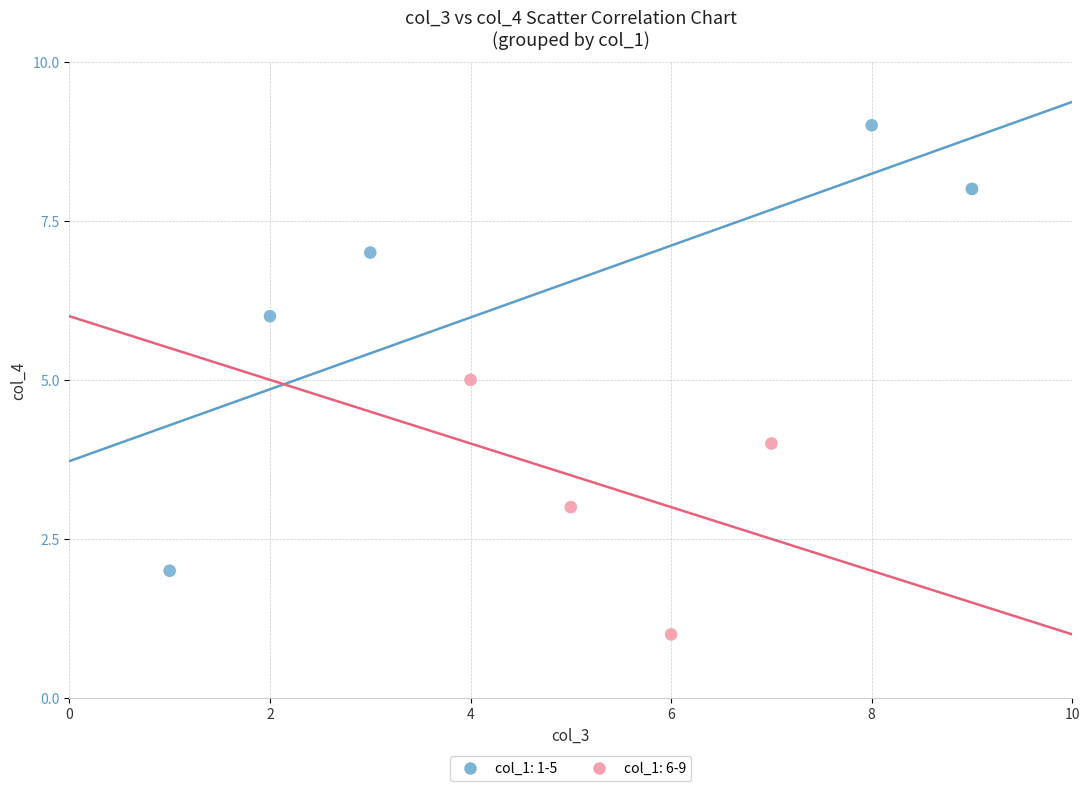

Which series contains the lowest Y value?

col_1: 6-9